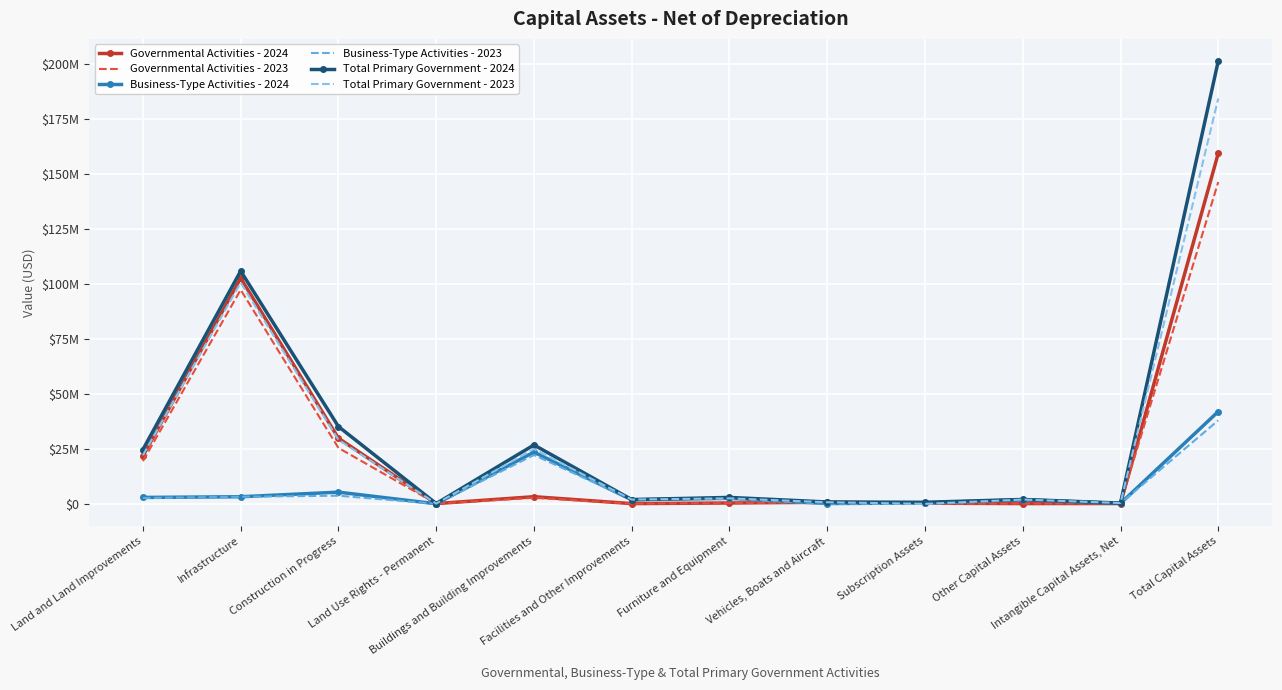

The value of Governmental Activities - 2023 at Facilities and Other Improvements is 114254. True or false?

False